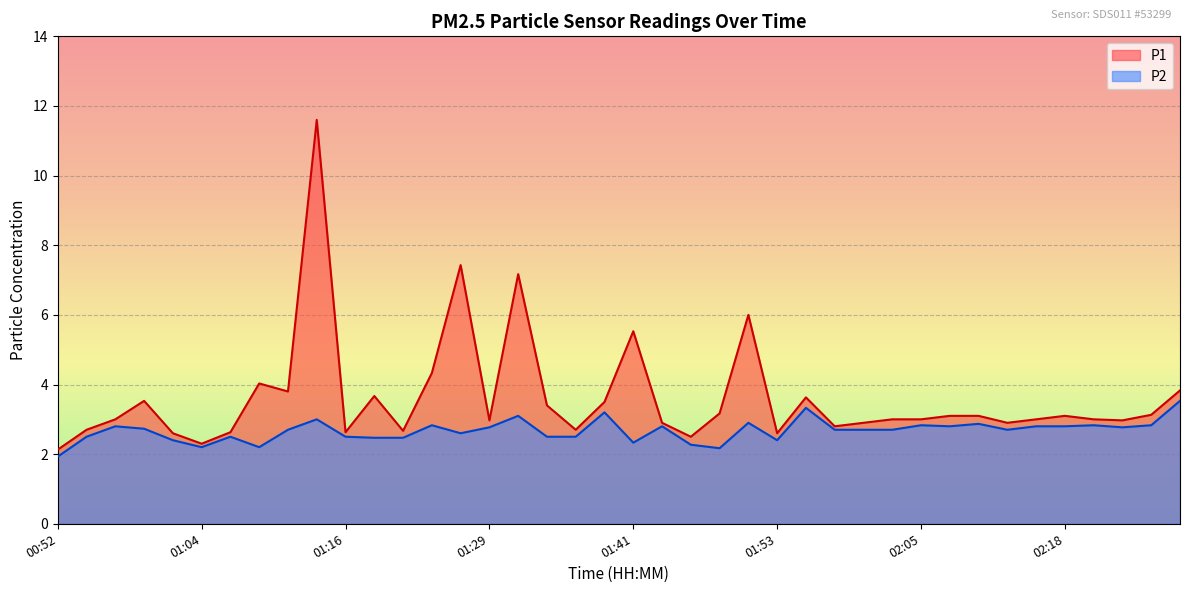

What is the difference between the highest and lowest values at 01:58?

0.1